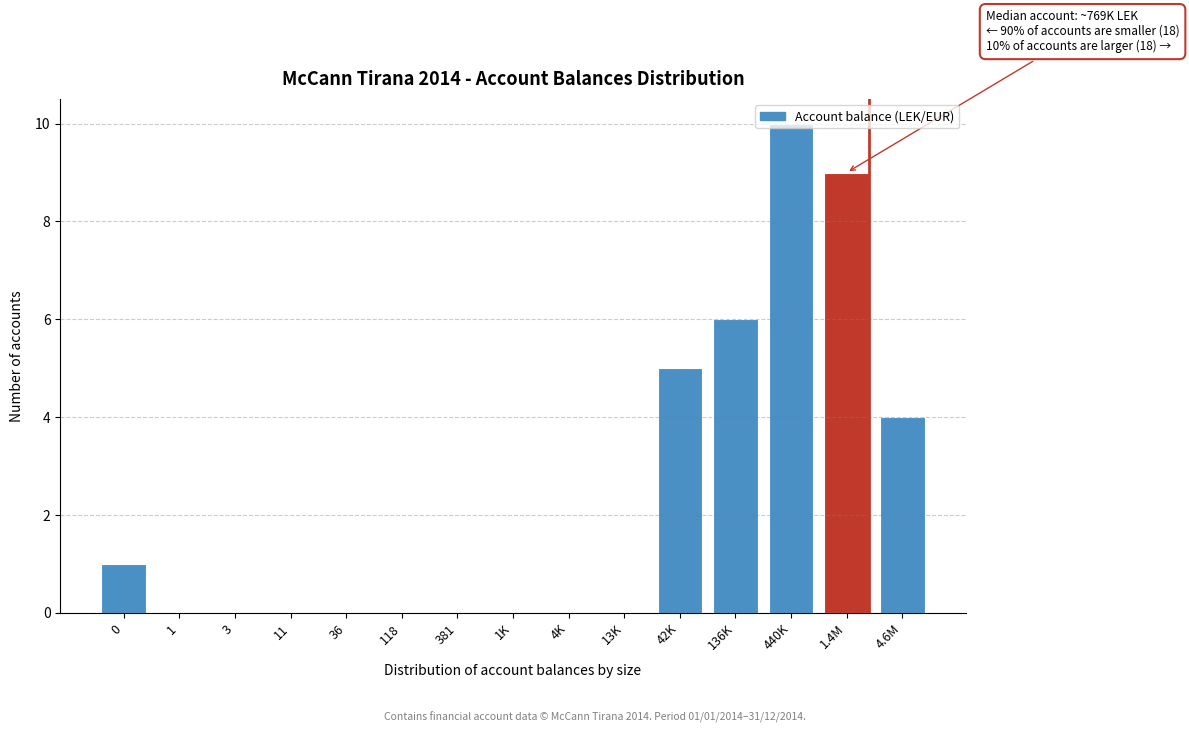

At which category does the chart reach its peak across all series?

440K